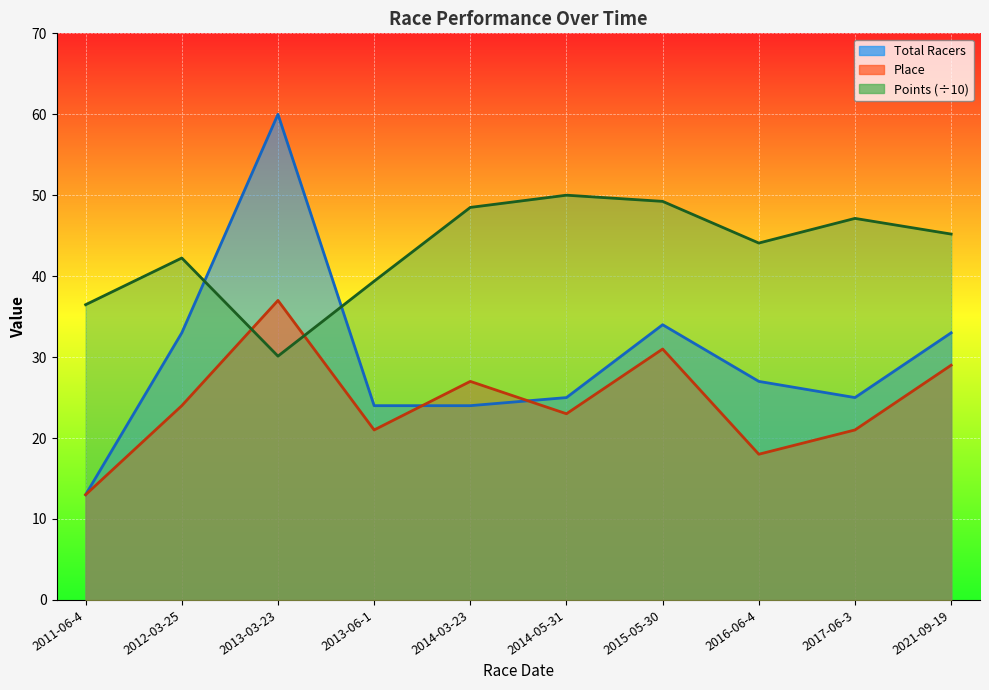

Reading left to right, list all the values displayed in this chart.

Total Racers: 13.0	33.0	60.0	24.0	24.0	25.0	34.0	27.0	25.0	33.0
Place: 13.0	24.0	37.0	21.0	27.0	23.0	31.0	18.0	21.0	29.0
Points: 36.5	42.2	30.1	39.4	48.5	50.0	49.2	44.1	47.1	45.2